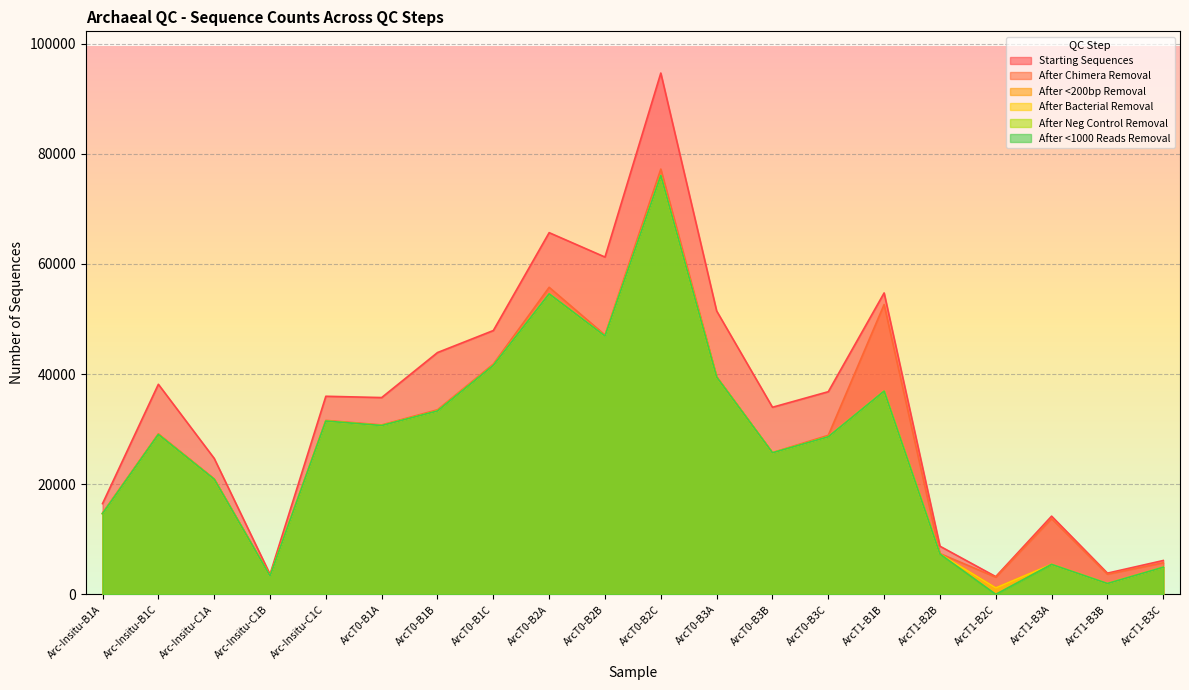

How many lines are shown in the chart?

6